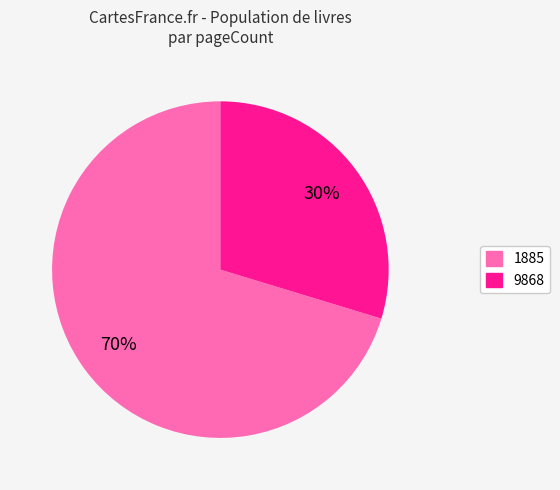

Is 9868 the majority of the pie?

No